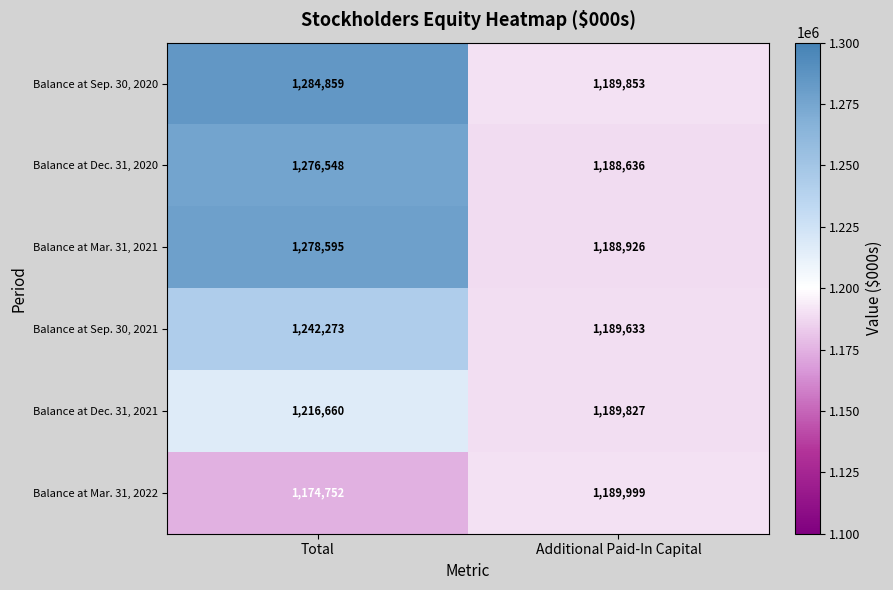

List the series in order of their peak value, lowest first.

Balance at Mar. 31, 2022, Balance at Dec. 31, 2021, Balance at Sep. 30, 2021, Balance at Dec. 31, 2020, Balance at Mar. 31, 2021, Balance at Sep. 30, 2020